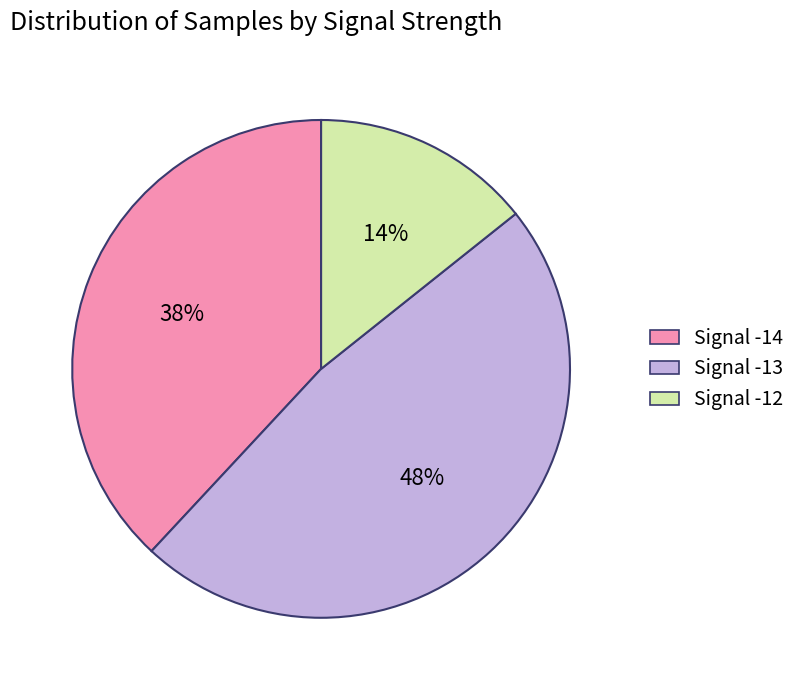

Which slice is the smallest?

Signal -12